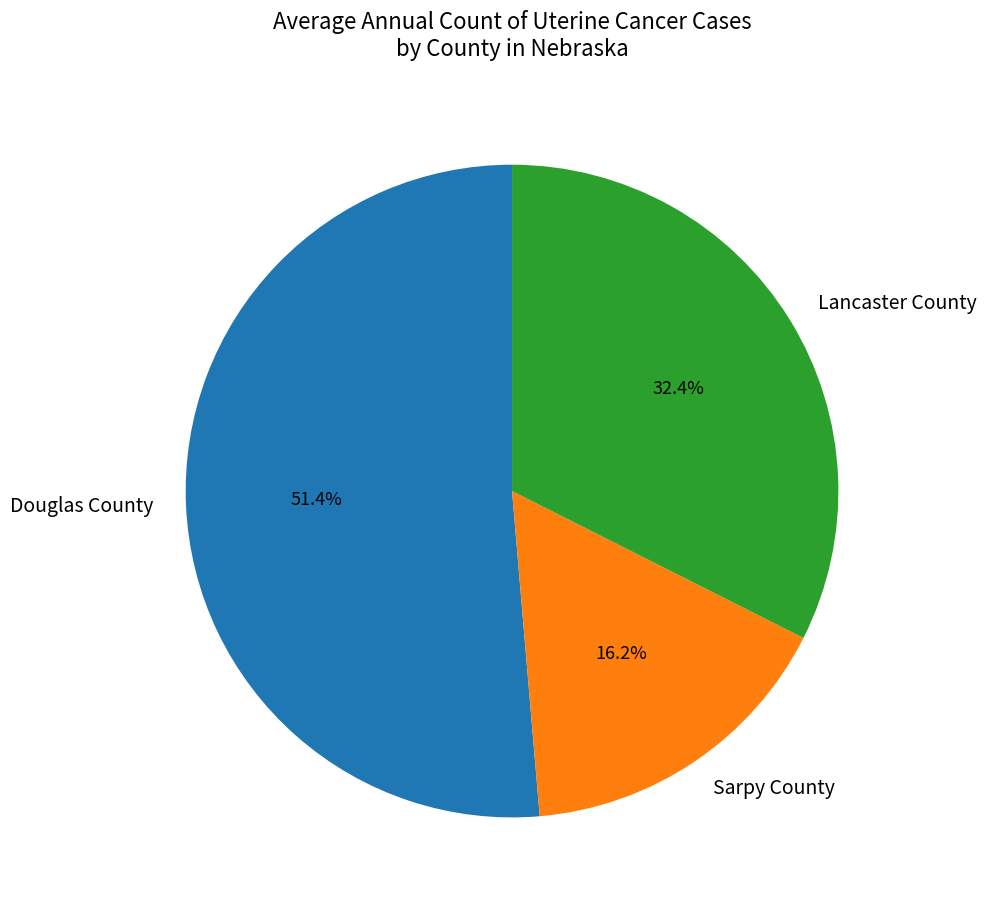

Does Lancaster County account for over 50% of the chart?

No